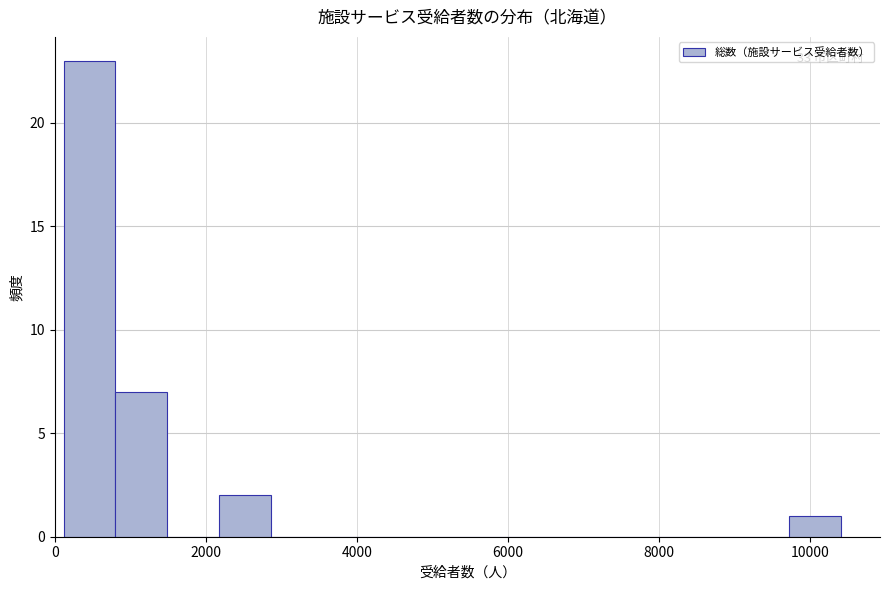

Read against the x-axis, roughly where is the centre of the tallest bar?

400